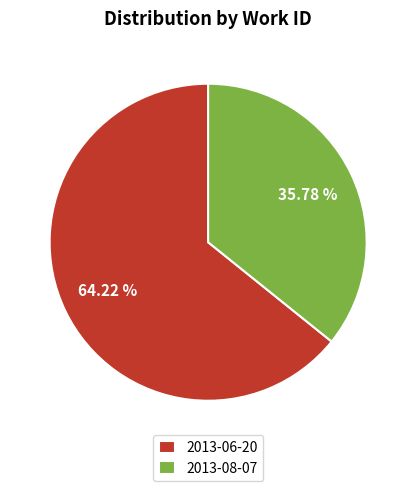

What is the largest slice in the pie chart?

2013-06-20